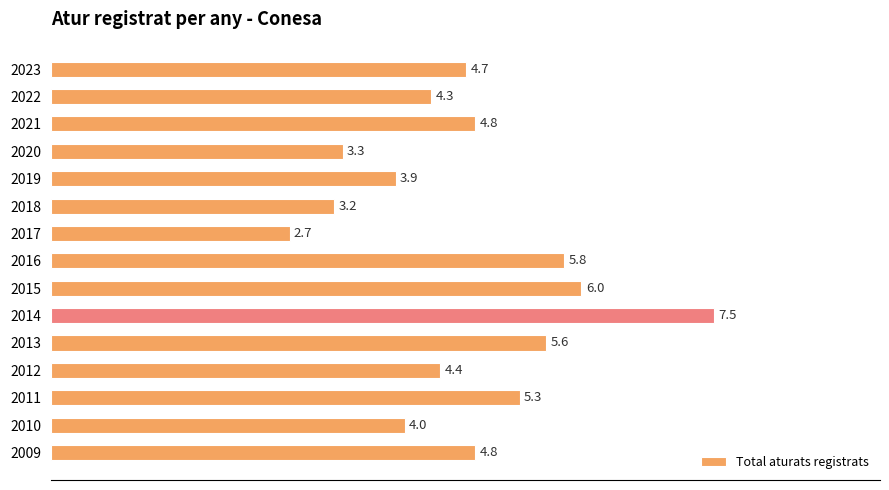

Does the chart contain any negative values?

No